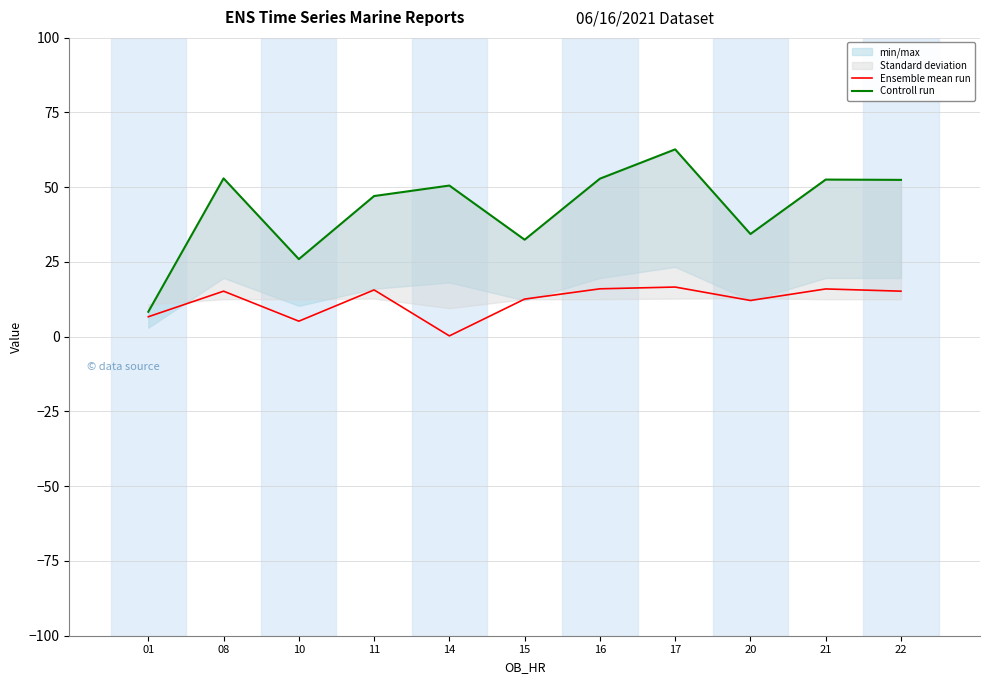

What is the lowest value of the Controll run series?

8.3